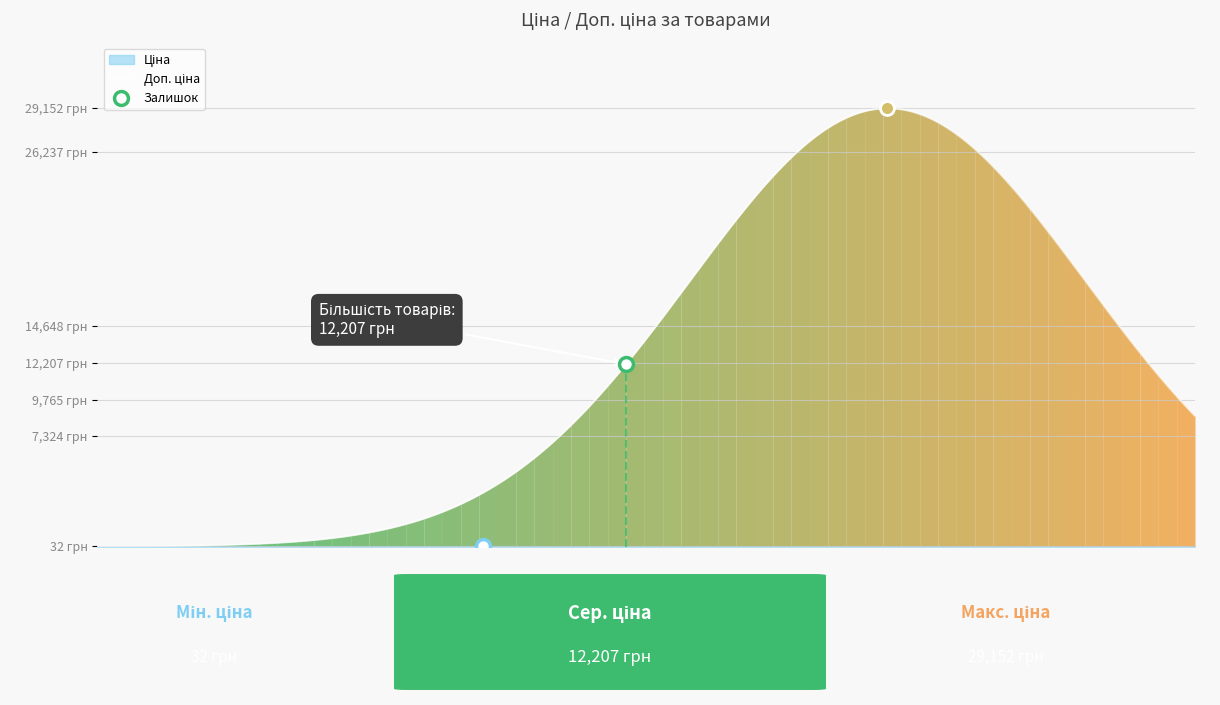

The Залишок series shows 2.3 at 284162245. True or false?

False